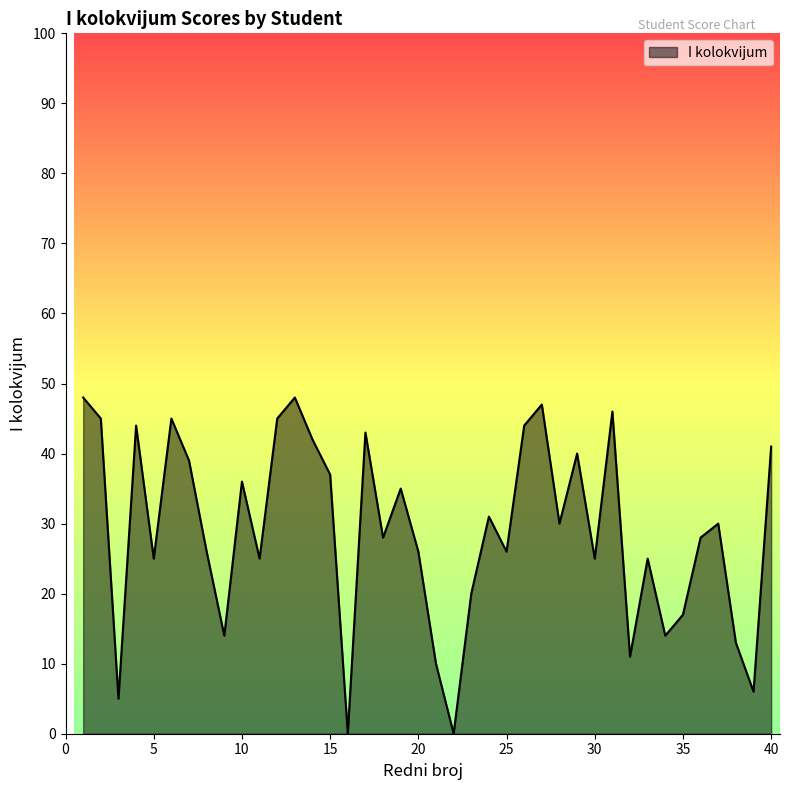

What is the difference between the maximum and minimum values?

48